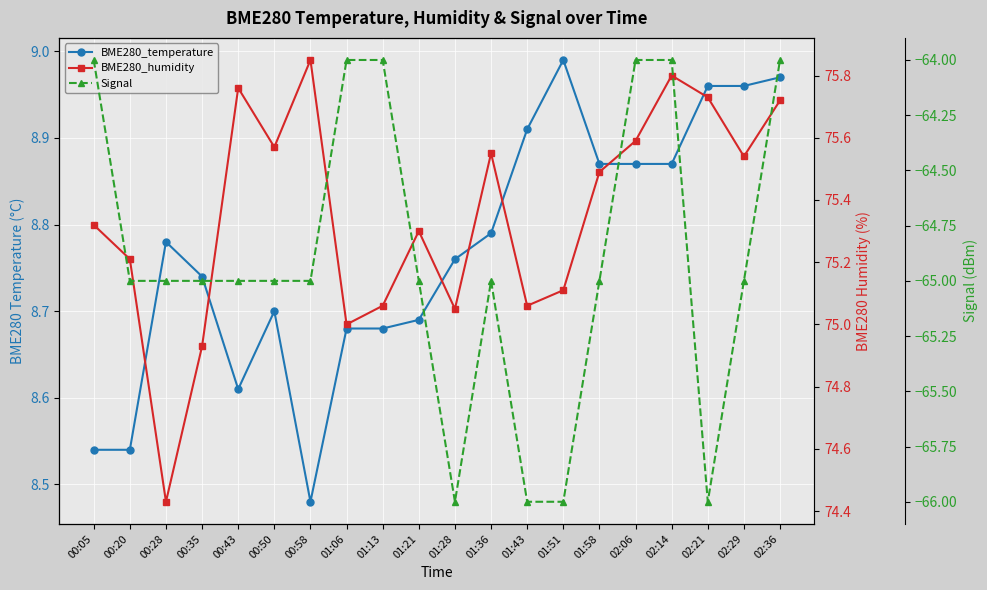

What is the value of the Signal point at the 12th from the left?

-65.0